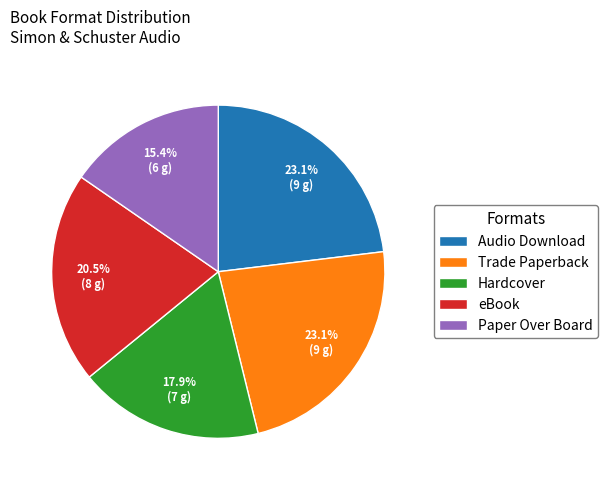

Approximately how many times larger is the value at eBook compared to Audio Download?

0.9